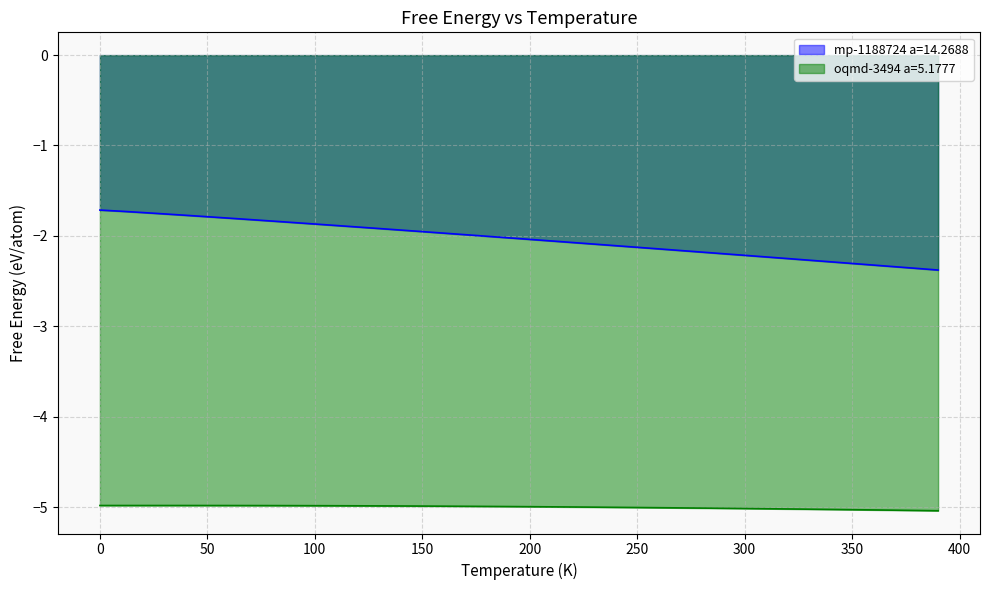

How many lines are shown in the chart?

2